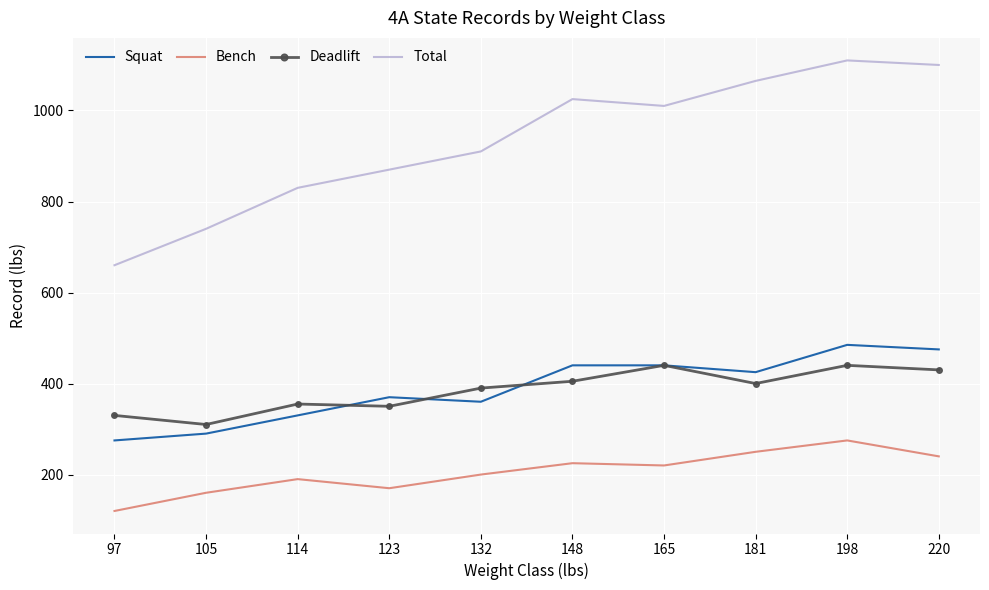

What is the average value of the Total series?

932